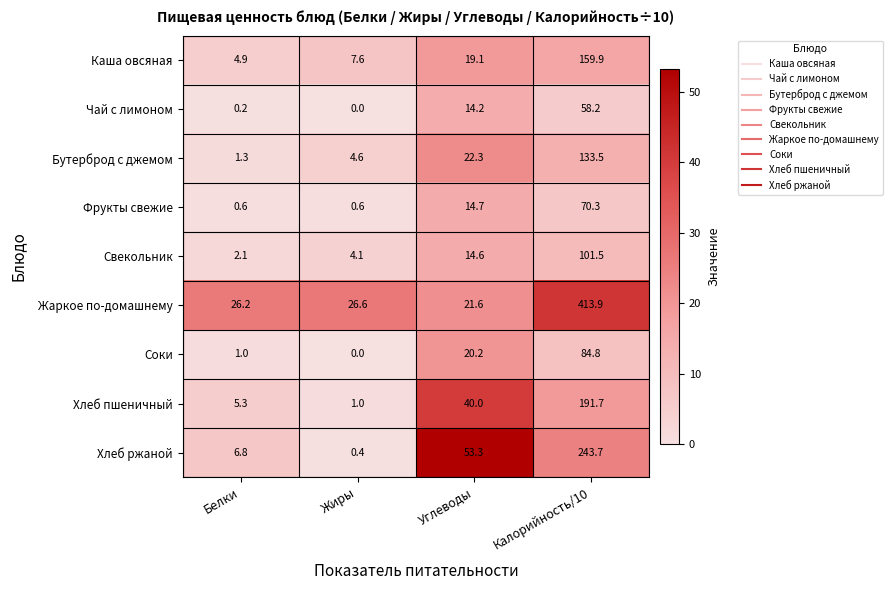

What is the spread (max minus min) of values at Калорийность/10?

355.7